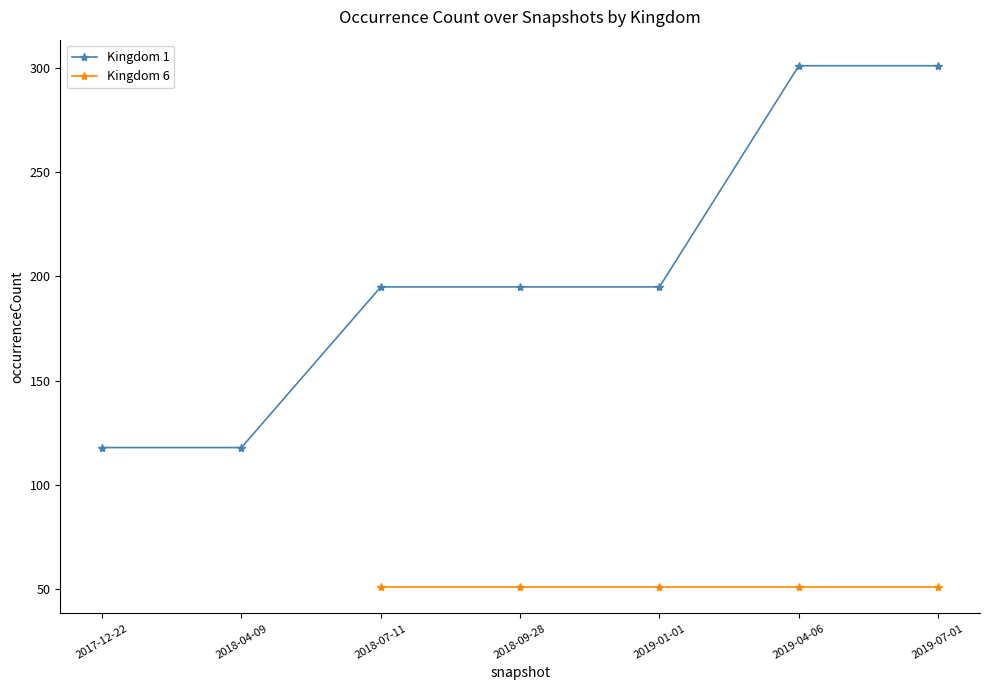

Does the chart have visible grid lines?

No